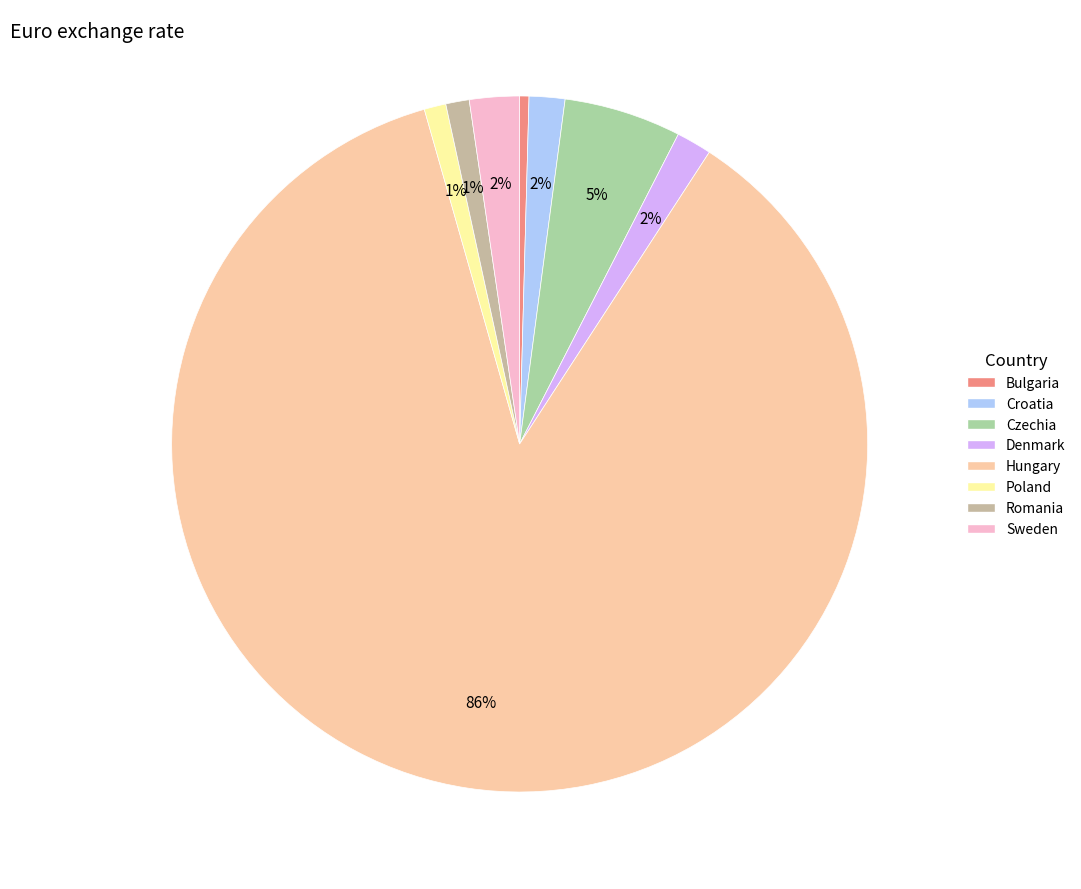

Between Romania and Czechia, which is larger?

Czechia